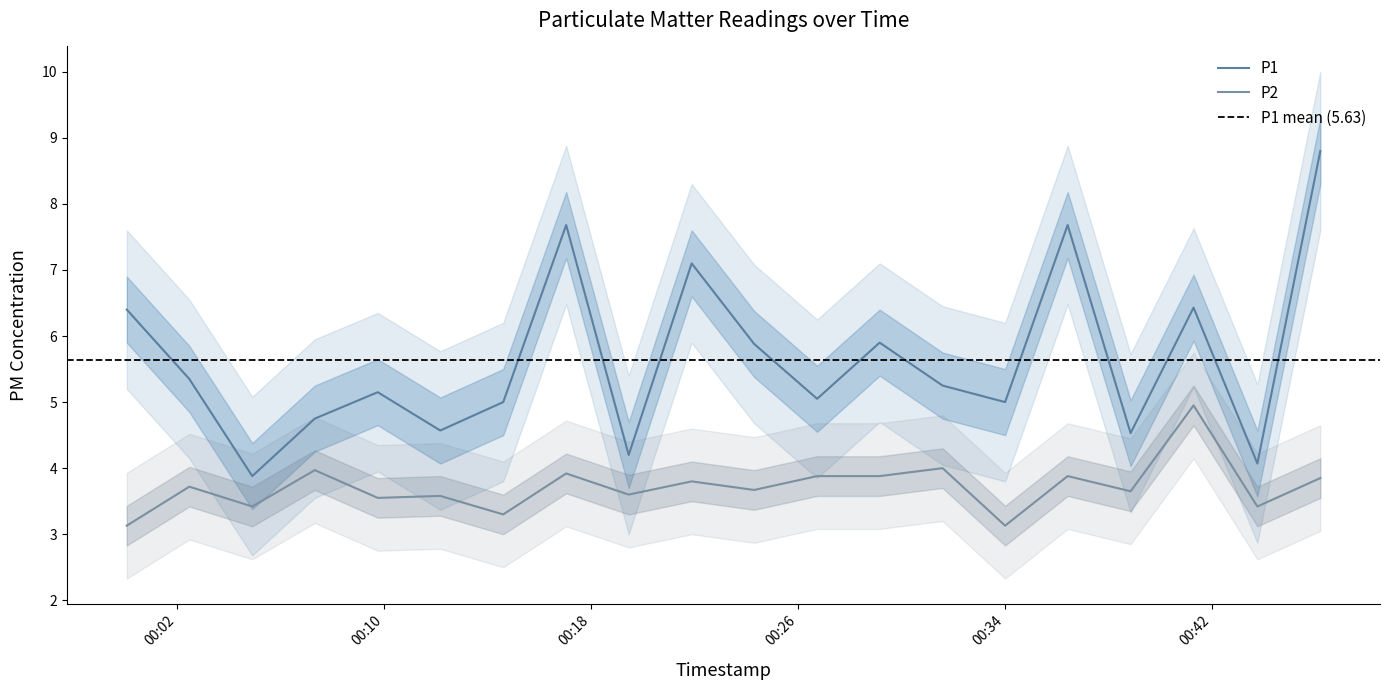

What is the total value across all series at 2023-04-01T00:04:54?

7.3